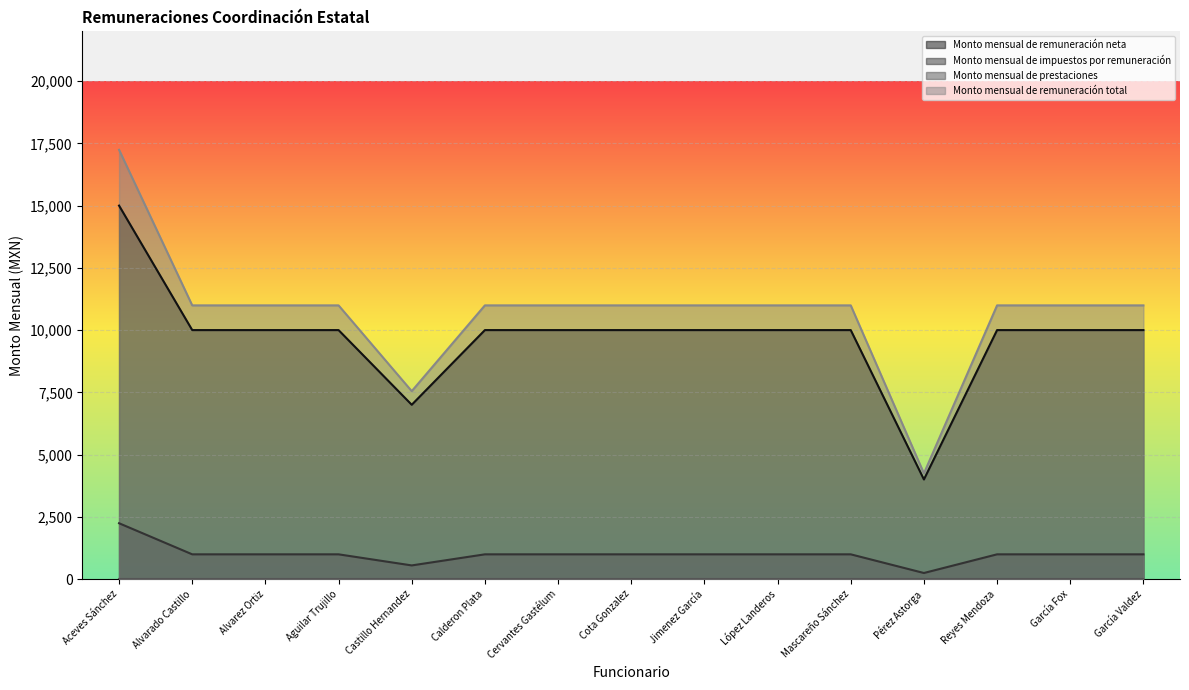

What is the sum of the Monto mensual de impuestos por remuneración values at Mascareño Sánchez and Castillo Hernandez?

1539.7